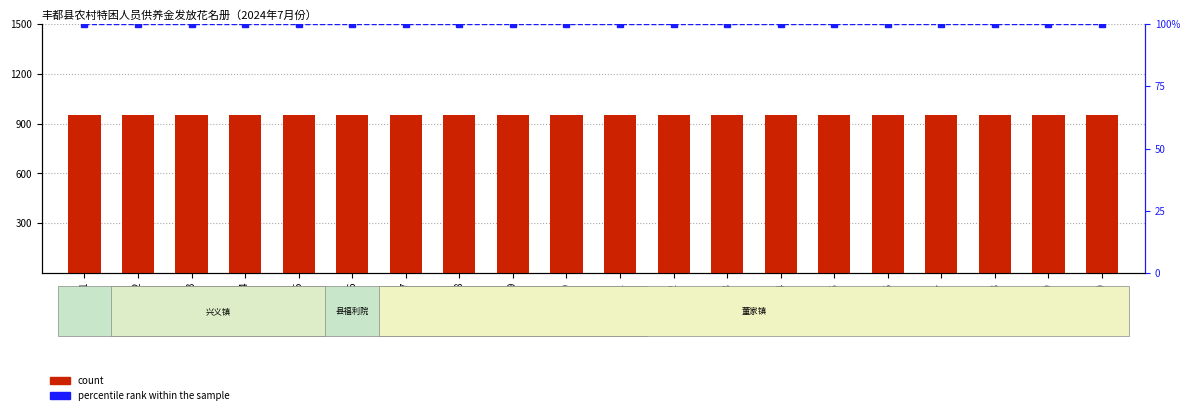

Which category has the highest value in the count series?

1